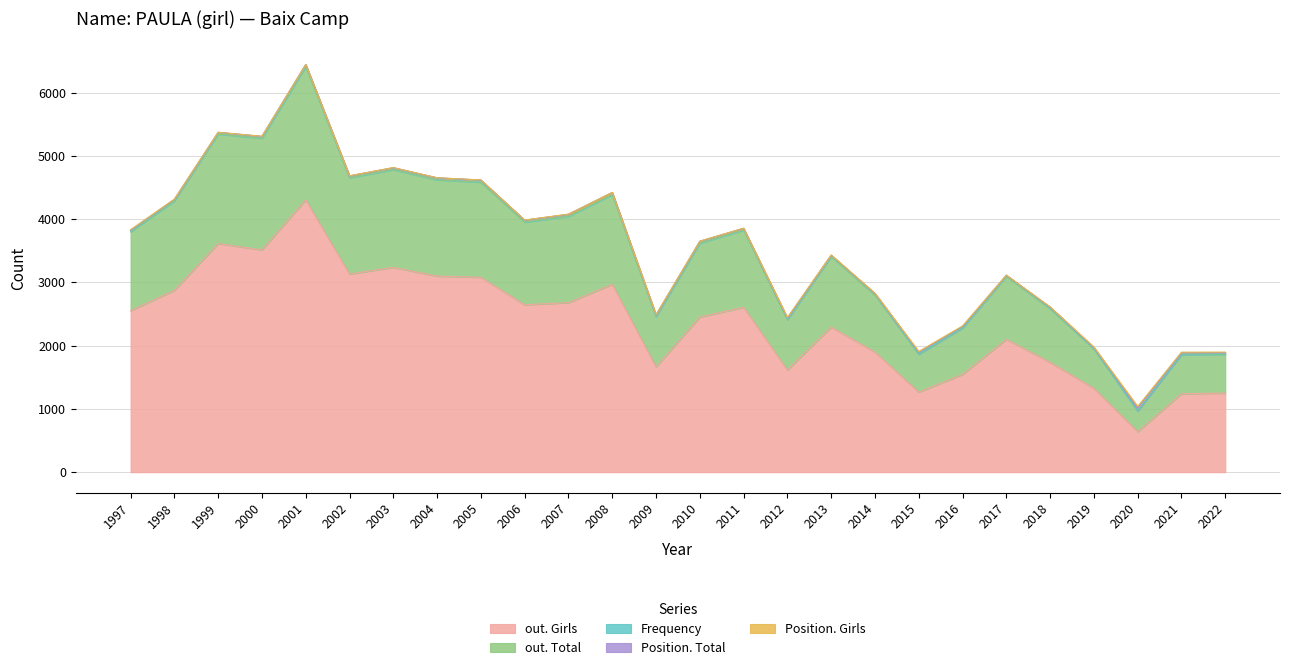

Does the chart display data point markers on the line(s)?

No